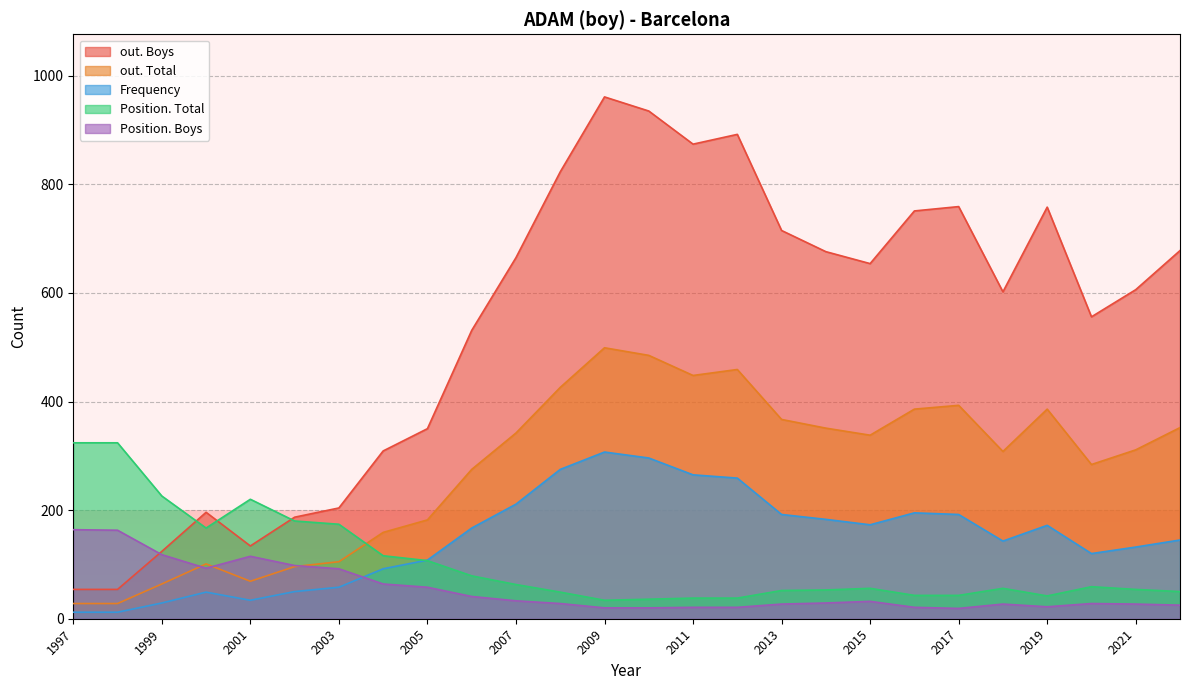

What is the average value of the Position. Total series?

103